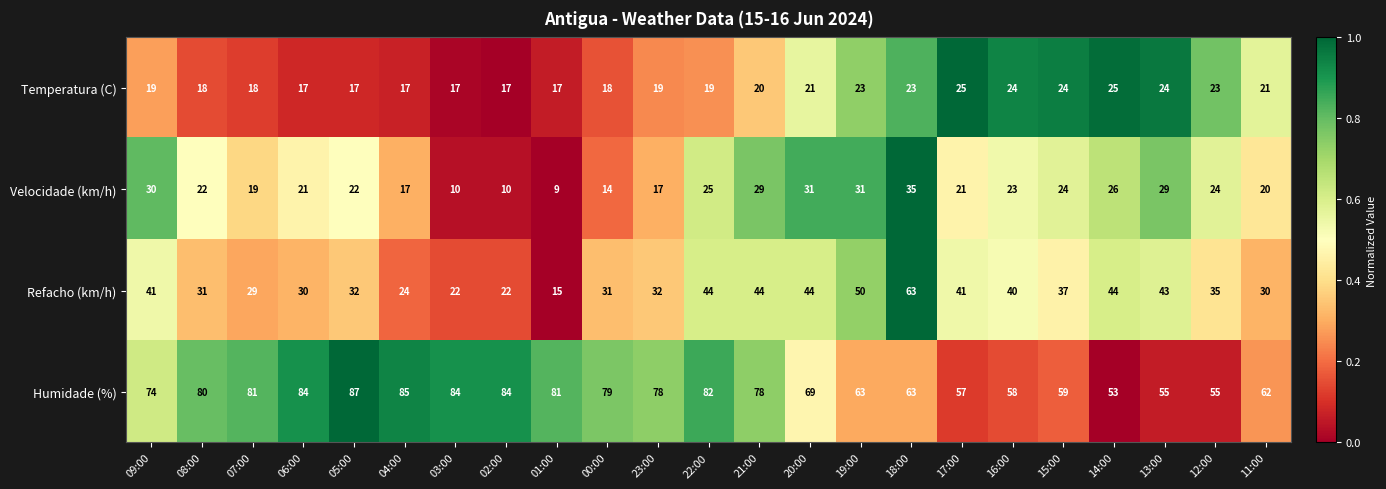

How many categories are shown in the chart?

23